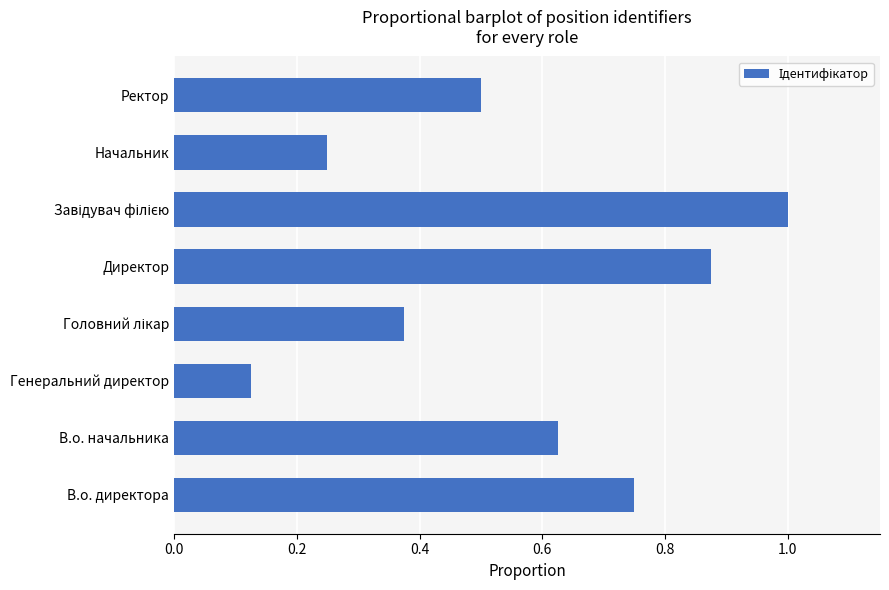

Where is the data nearest to the value 0?

Генеральний директор